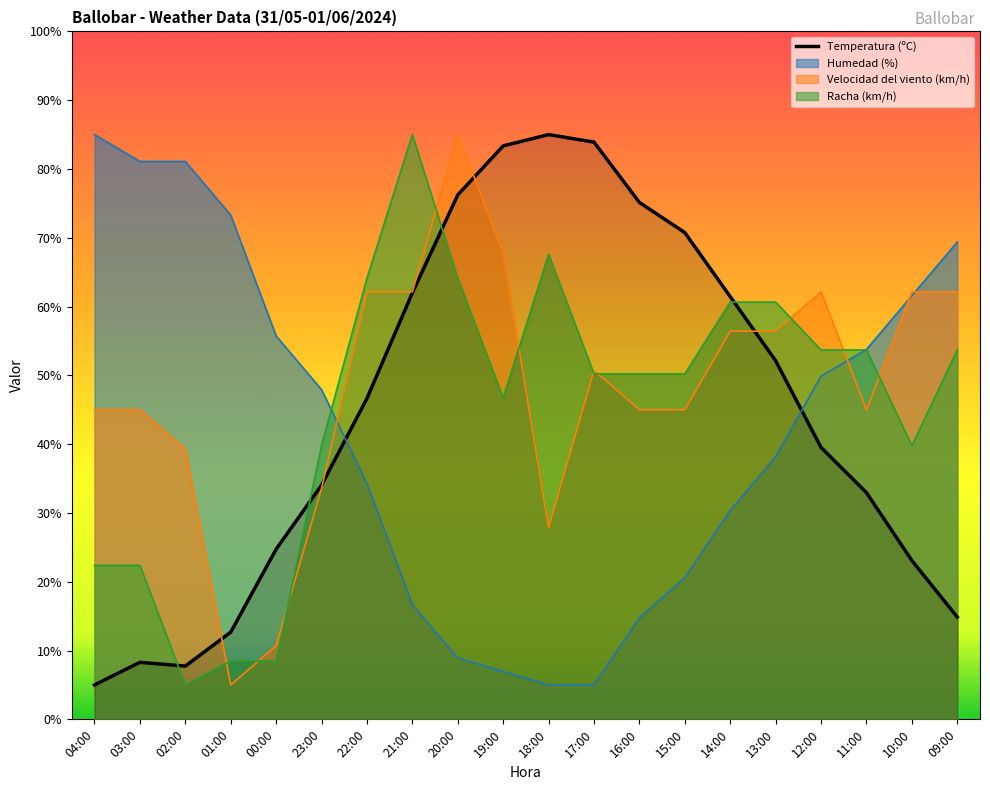

What is the difference between the second highest and minimum values?

78.9